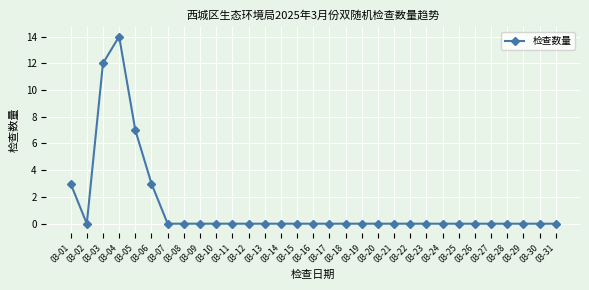

How many series are shown in this chart?

1